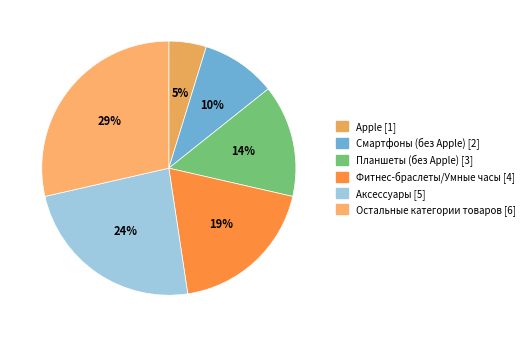

Is there any slice that represents more than half of the pie?

No